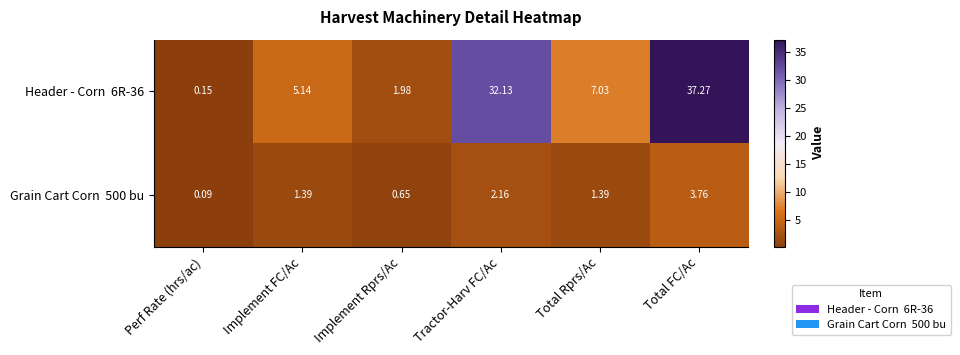

How many data points does each series have?

6